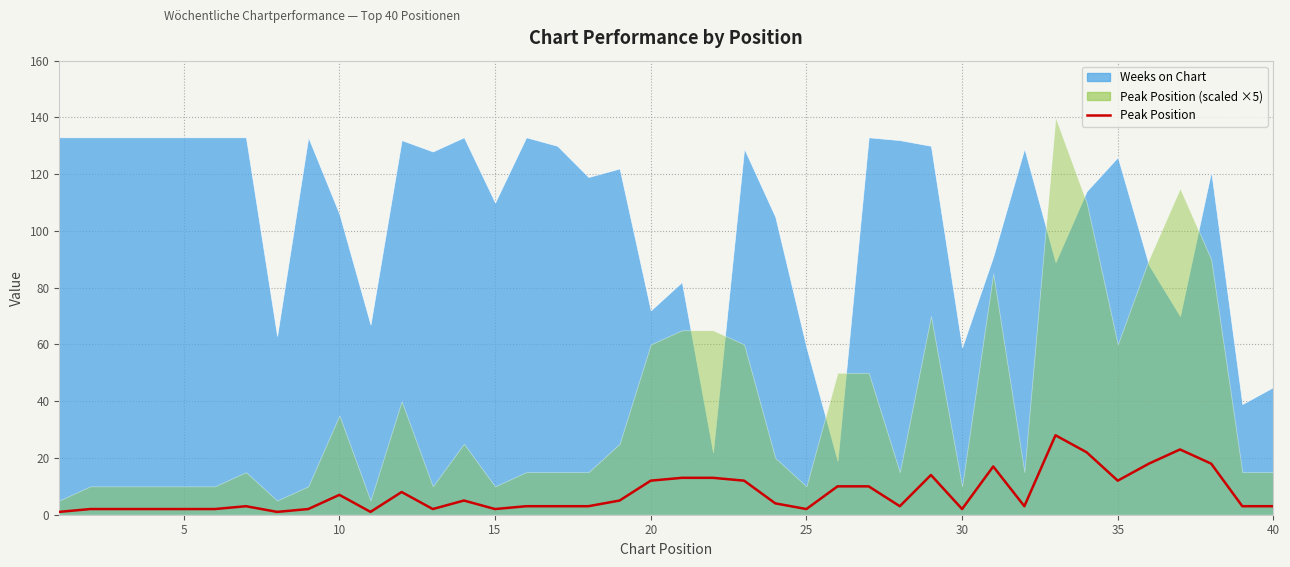

Is it true that the value at 22 is 21?

False